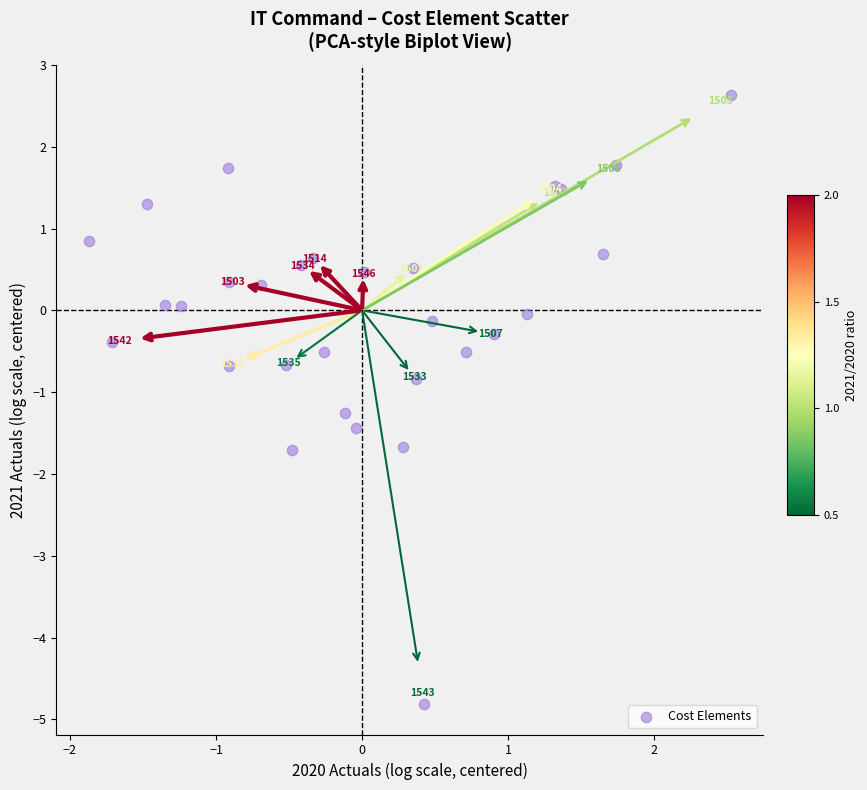

What Y value in the scatter plot is closest to -1?

-0.8